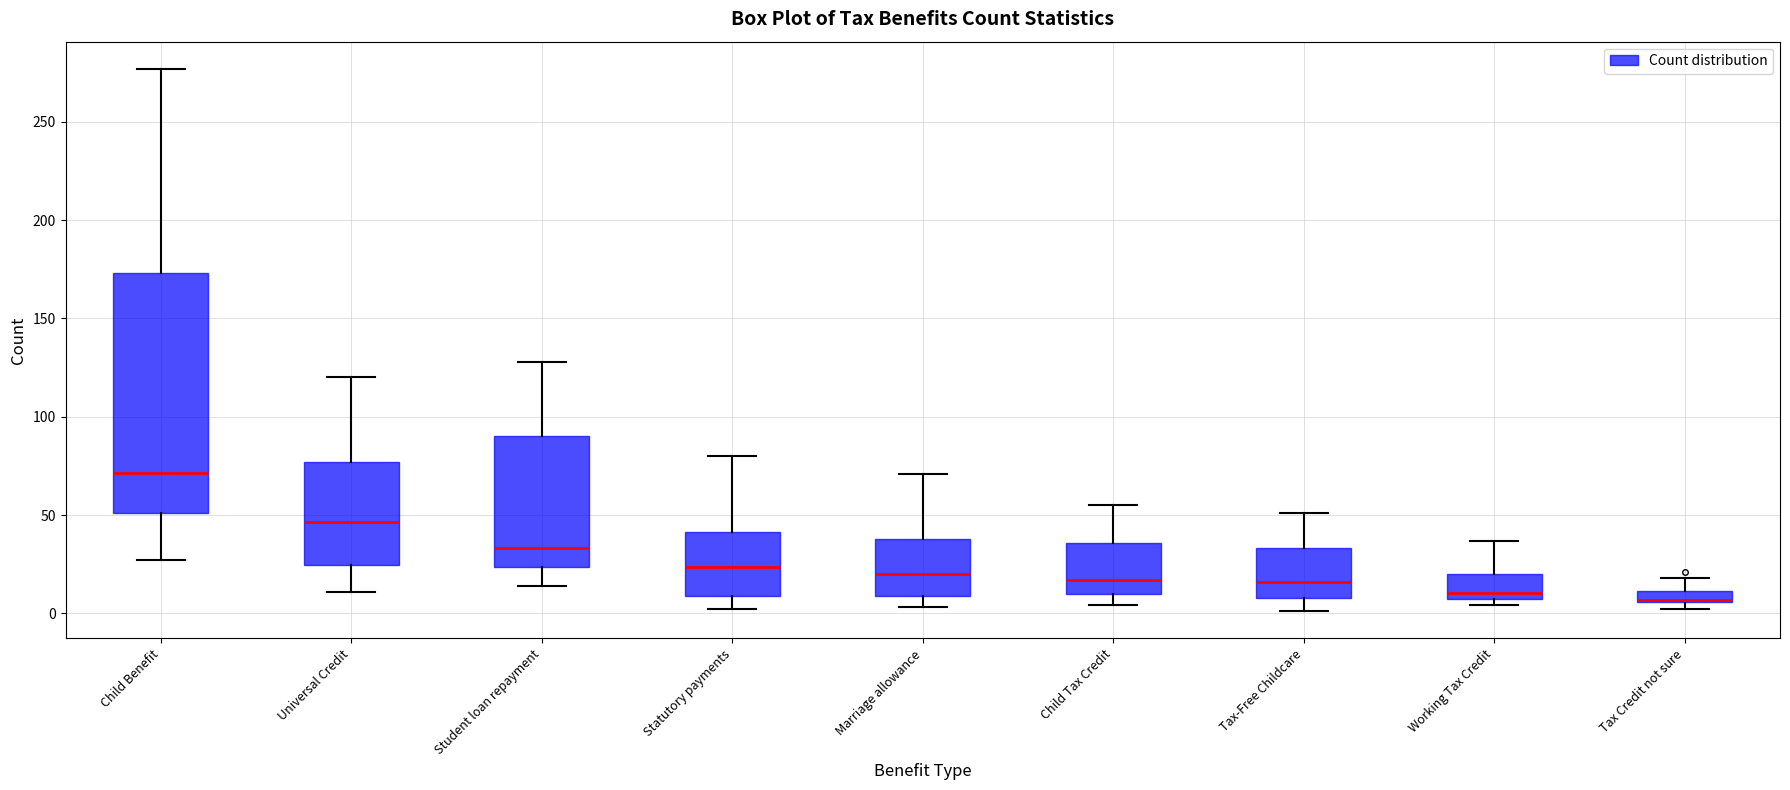

Where does the lower whisker of the box for Marriage allowance end on the y-axis? The values are not printed on the chart, so give them approximately, as read against the axis.

5